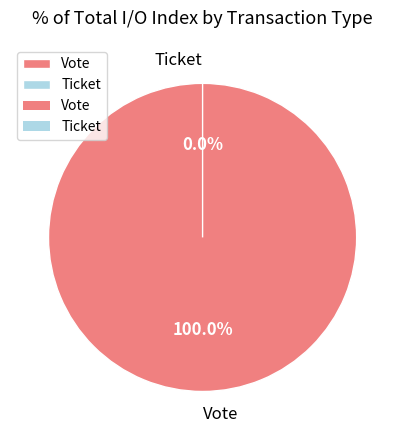

True or false: Ticket accounts for 0% of the total.

True